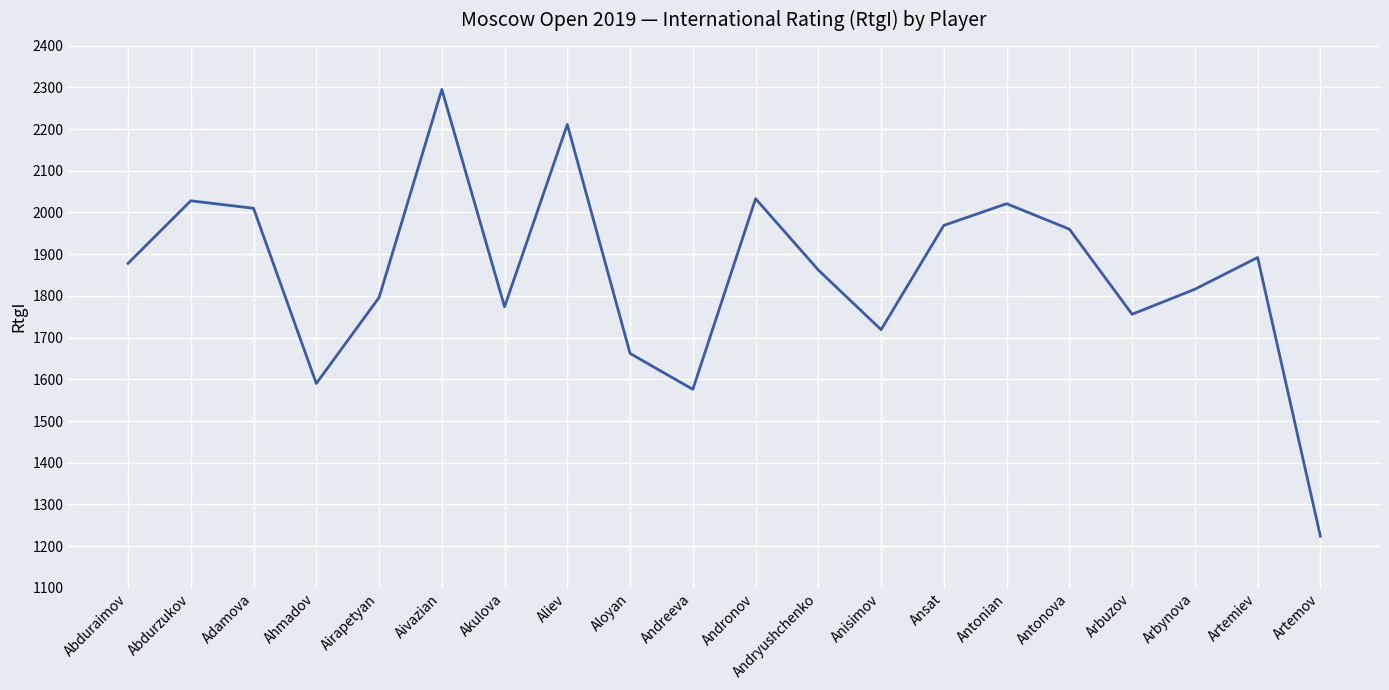

What is the difference between the second highest and minimum values?

987